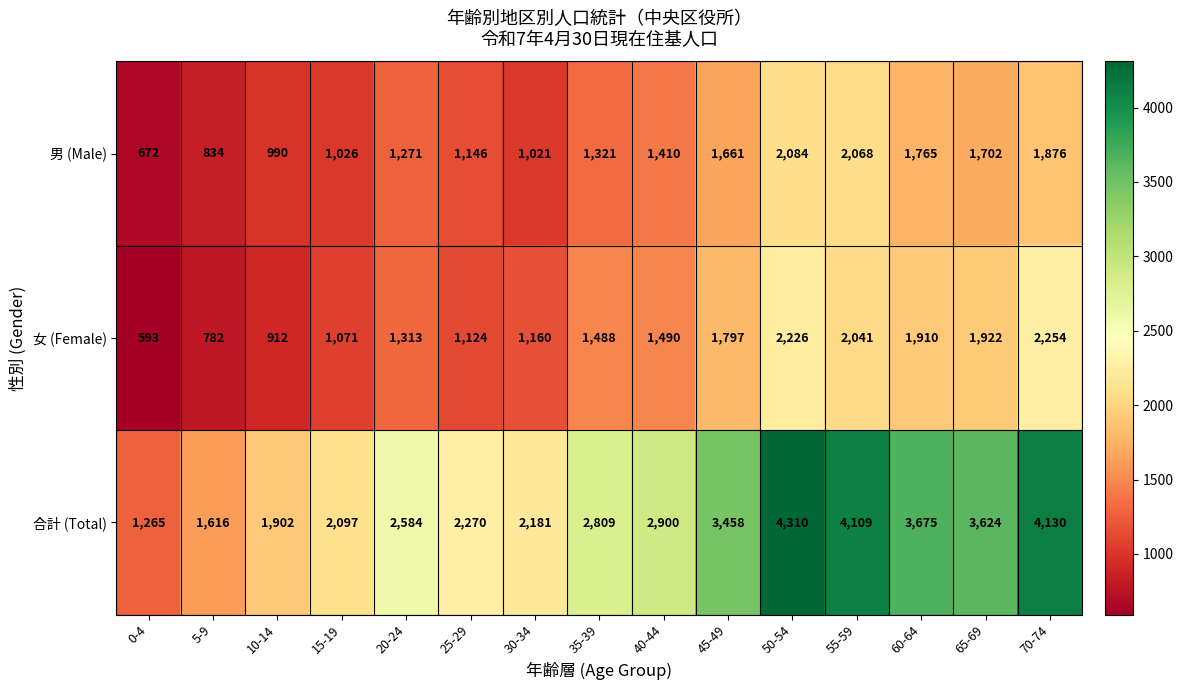

At 25-29, list the series in order from smallest to largest.

女 (Female), 男 (Male), 合計 (Total)